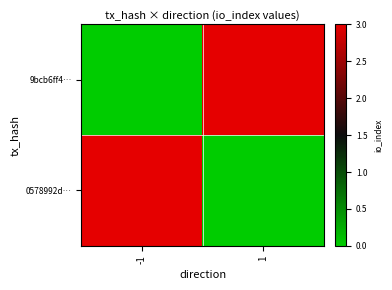

Which series has the widest spread of values?

9bcb6ff4…